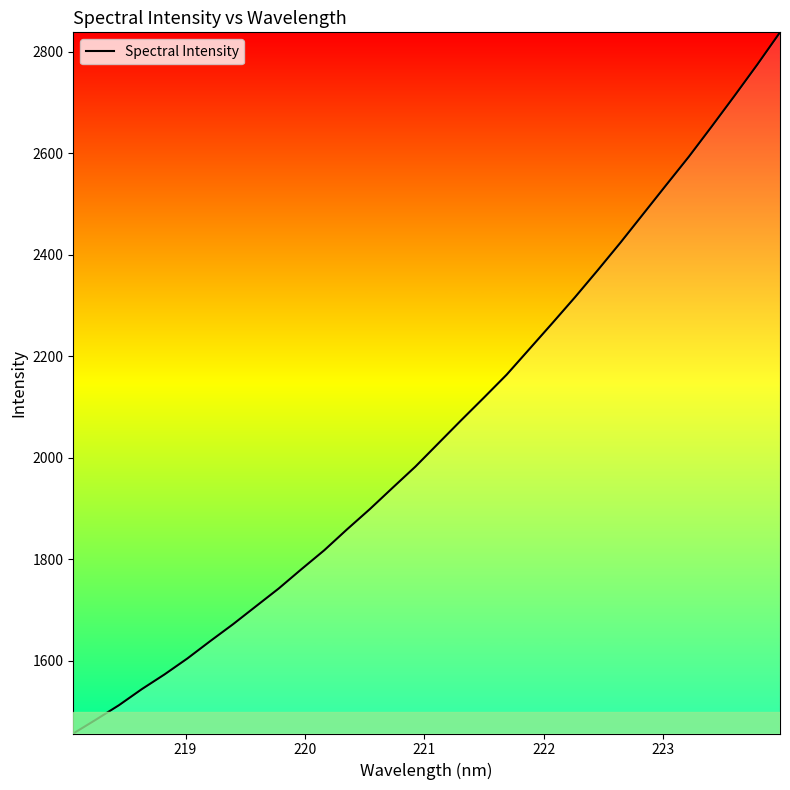

What is the smallest value displayed?

1456.6